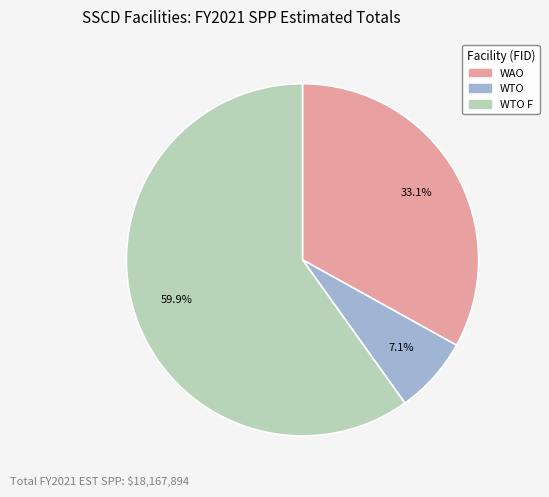

Between WTO and WAO, which is larger?

WAO